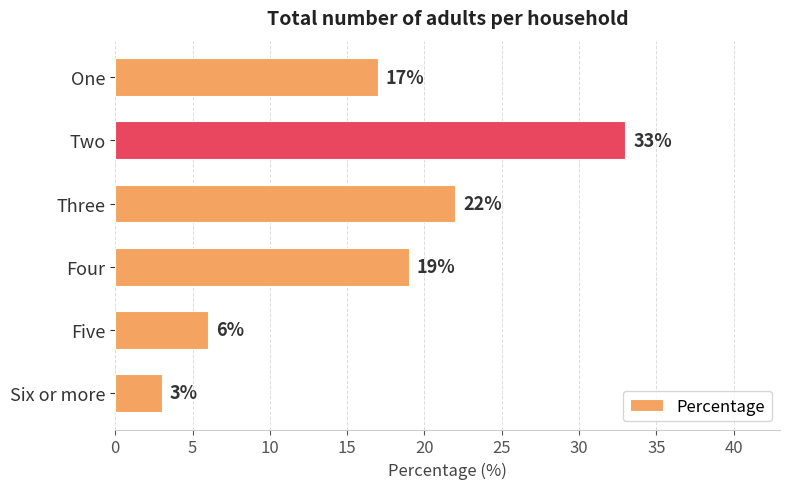

Reading bottom to top, extract all data points from this chart.

3	6	19	22	33	17